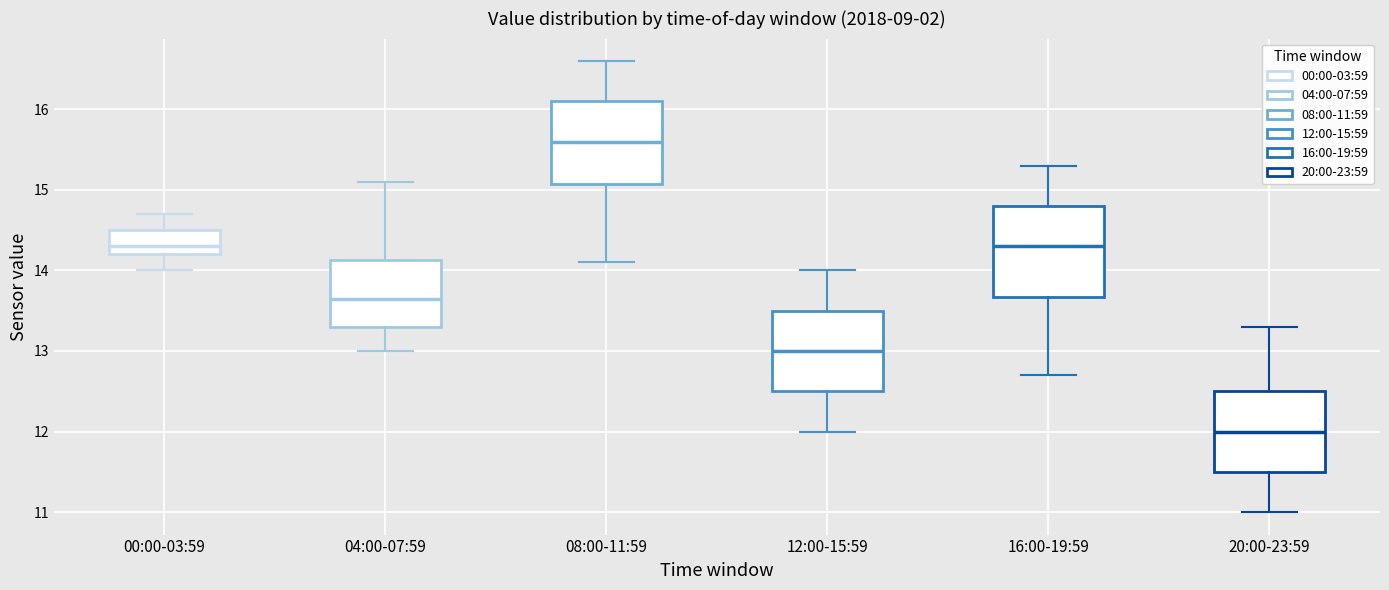

Reading left to right, read every box against the y-axis: the position of its median line, the range the box covers, and the ends of its whiskers. The values are not printed on the chart, so give them approximately, as read against the axis.

00:00-03:59: median 14.3, box 14.2 to 14.5, whiskers 14.0 to 14.7
04:00-07:59: median 13.7, box 13.3 to 14.1, whiskers 13.0 to 15.1
08:00-11:59: median 15.6, box 15.1 to 16.1, whiskers 14.1 to 16.6
12:00-15:59: median 13.0, box 12.5 to 13.5, whiskers 12.0 to 14.0
16:00-19:59: median 14.3, box 13.7 to 14.8, whiskers 12.7 to 15.3
20:00-23:59: median 12.0, box 11.5 to 12.5, whiskers 11.0 to 13.3